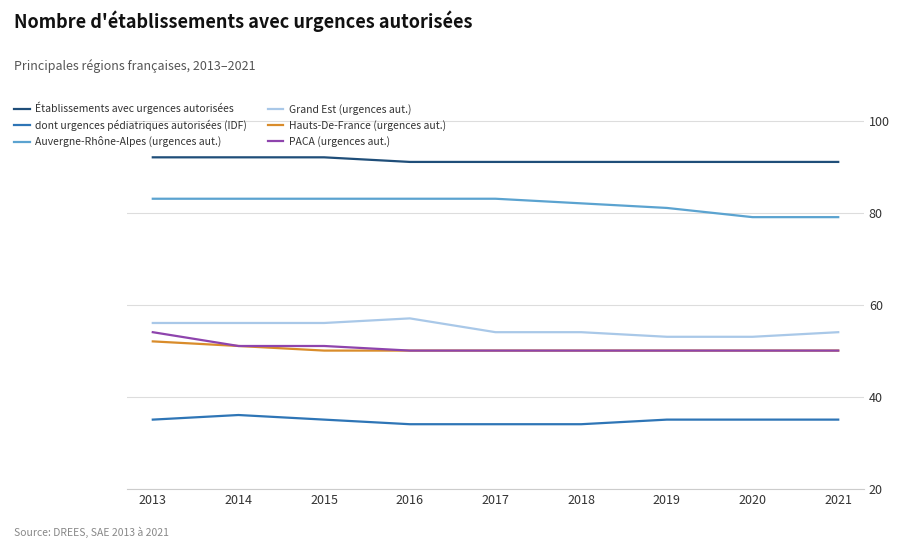

At 2013, list the series in order from smallest to largest.

dont urgences pédiatriques autorisées (IDF), Hauts-De-France (urgences aut.), PACA (urgences aut.), Grand Est (urgences aut.), Auvergne-Rhône-Alpes (urgences aut.), Établissements avec urgences autorisées